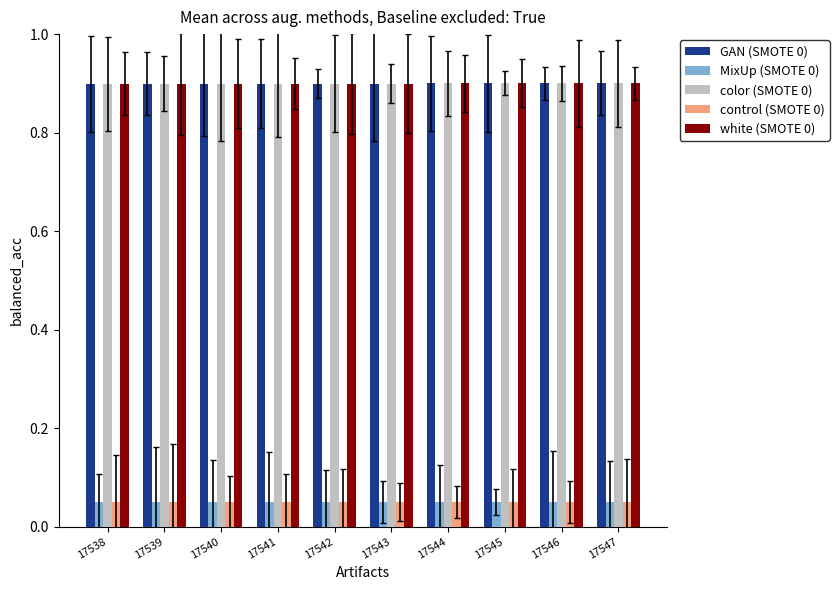

Count the GAN (SMOTE 0) values in the range 0 to 1.

10